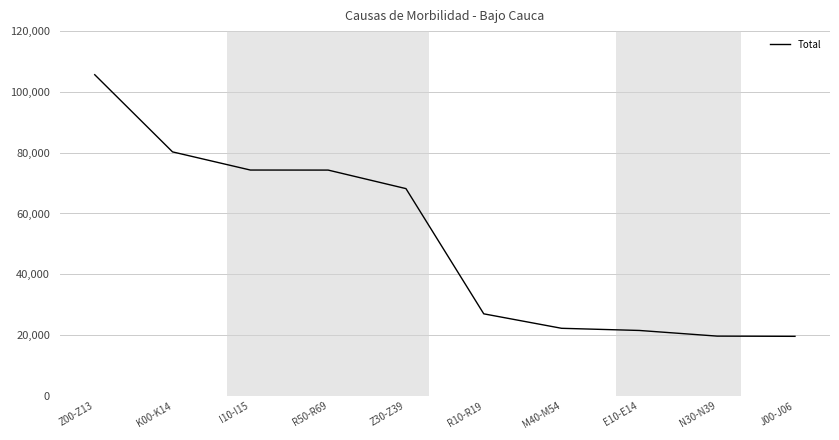

What position from the left is R50-R69?

4